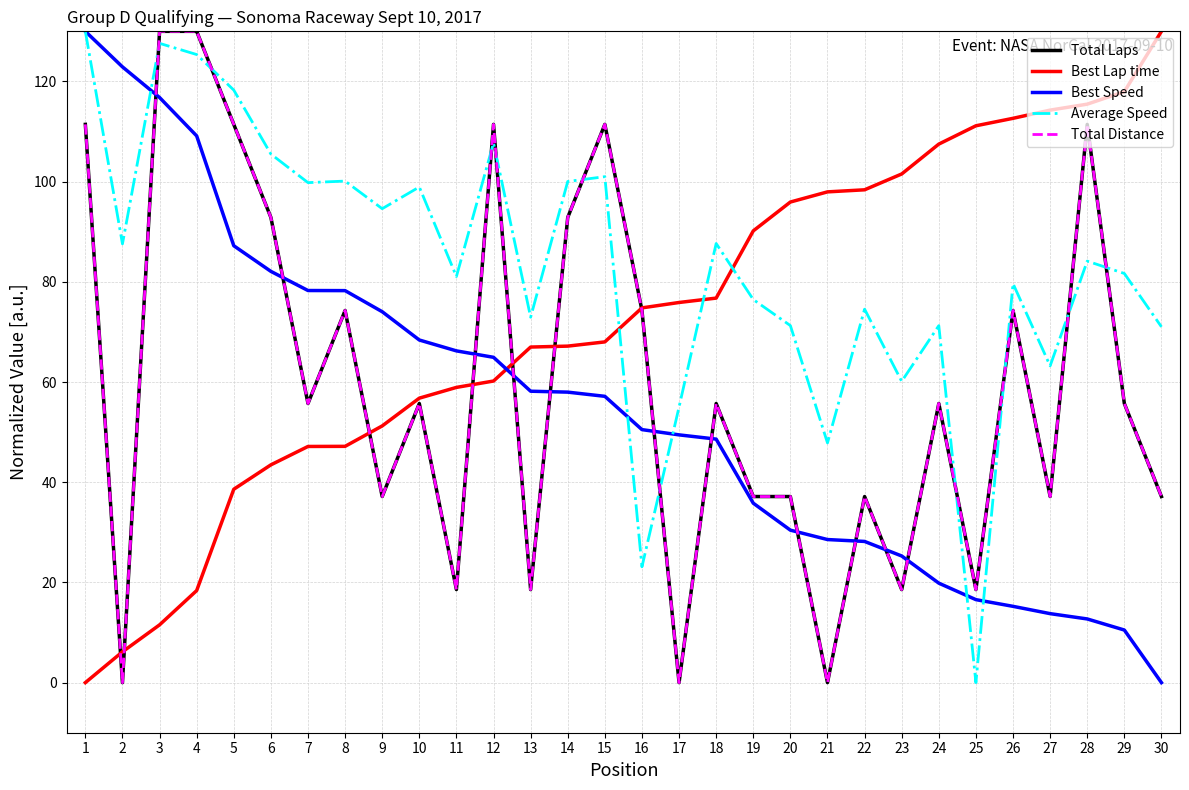

How many lines are shown in the chart?

5